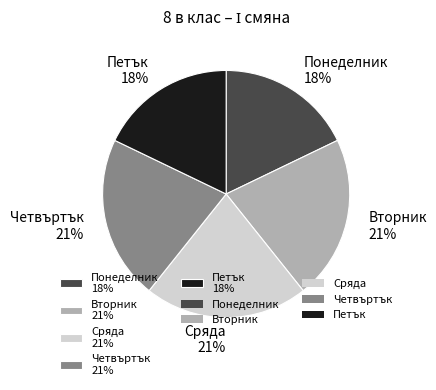

Does Сряда 21% represent more than half of the total?

No